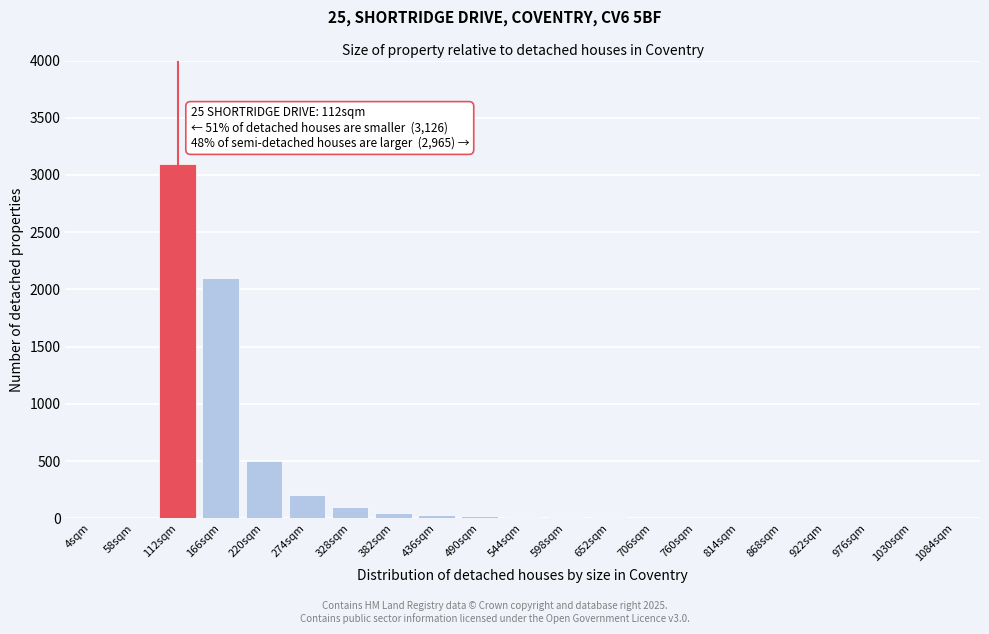

At which label is the value closest to 1550?

166sqm